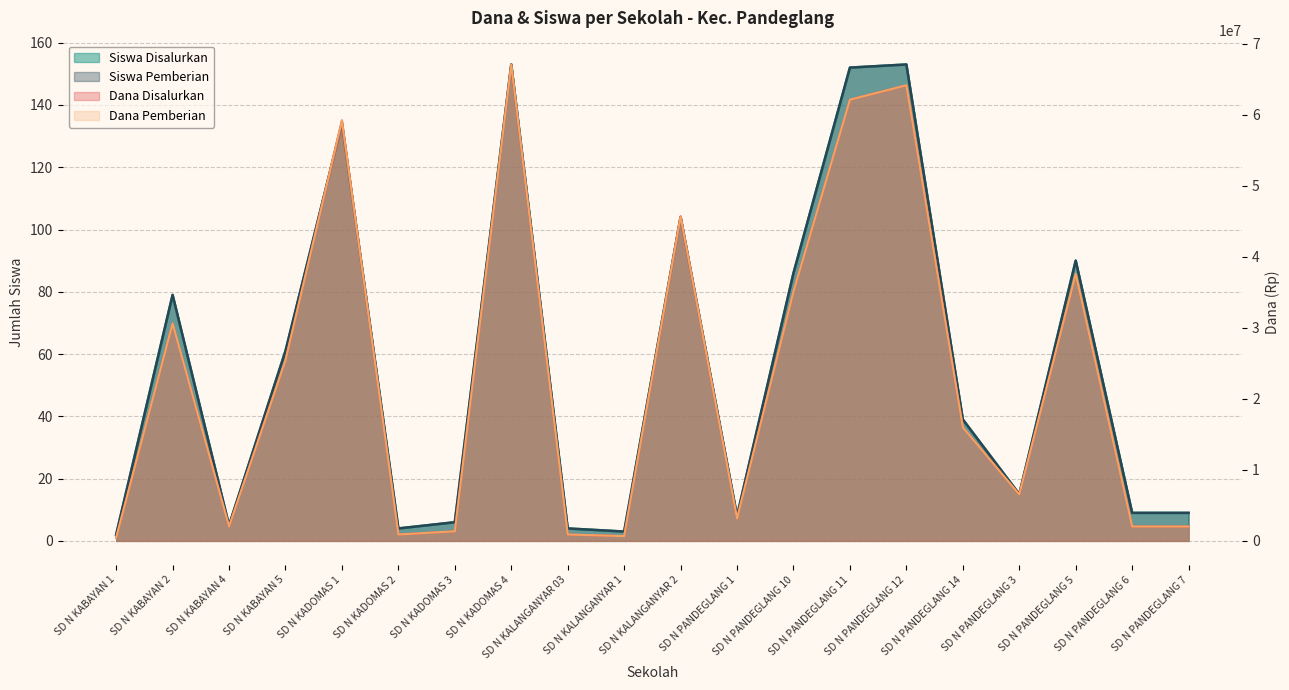

Where does the Siswa Disalurkan series first go above 39?

SD N KABAYAN 2